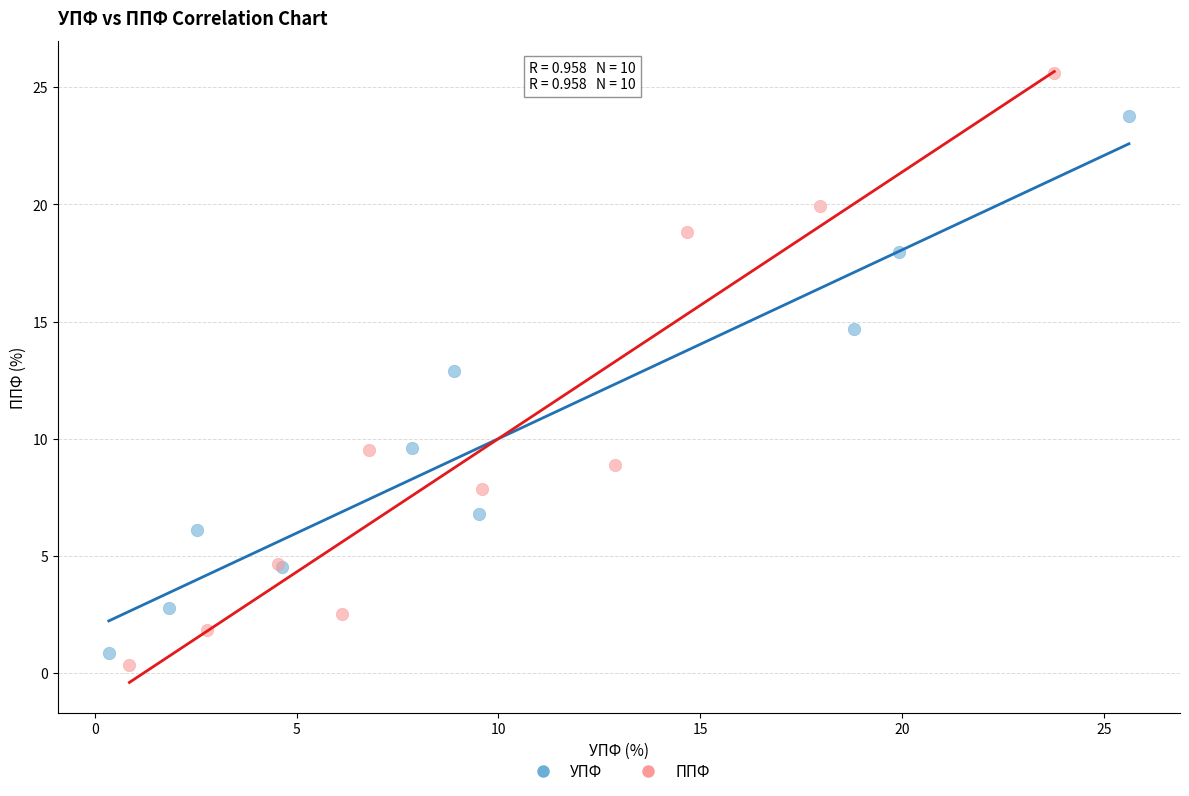

Which series contains the highest Y value?

ППФ